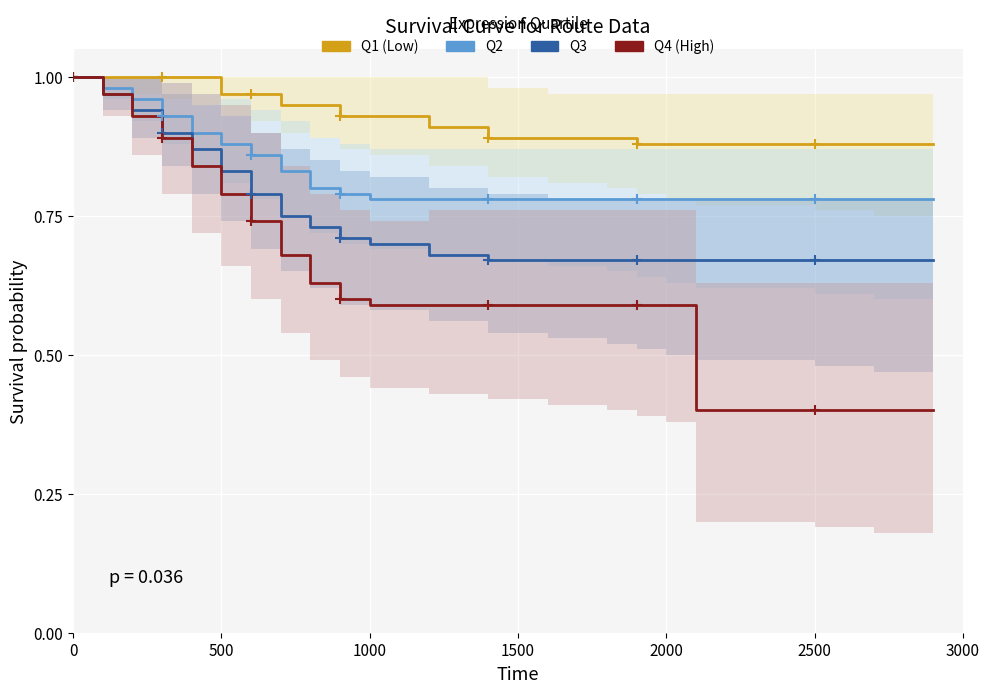

Is the value of Q1 (Low) at 15 greater than the value of Q3 at 14?

Yes